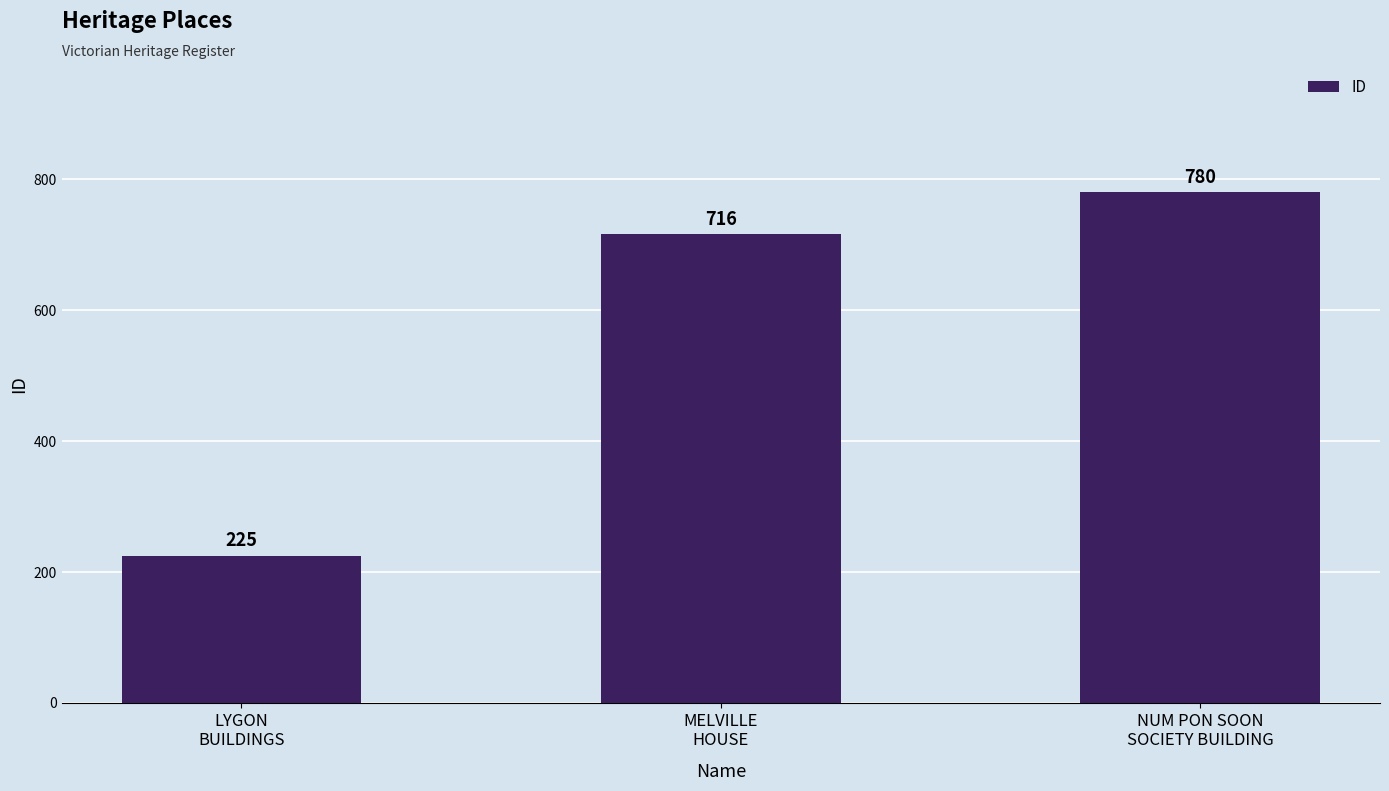

How many values are below 716?

1